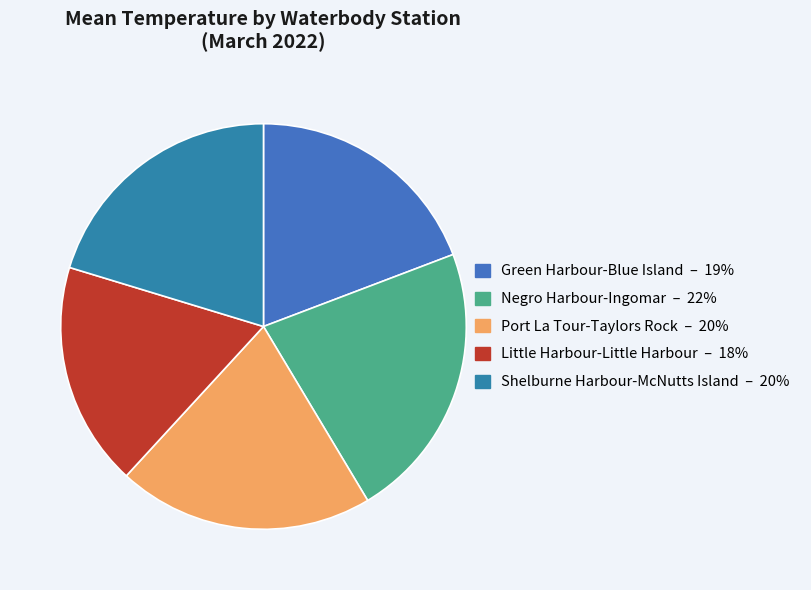

Count the number of slices in the pie.

5